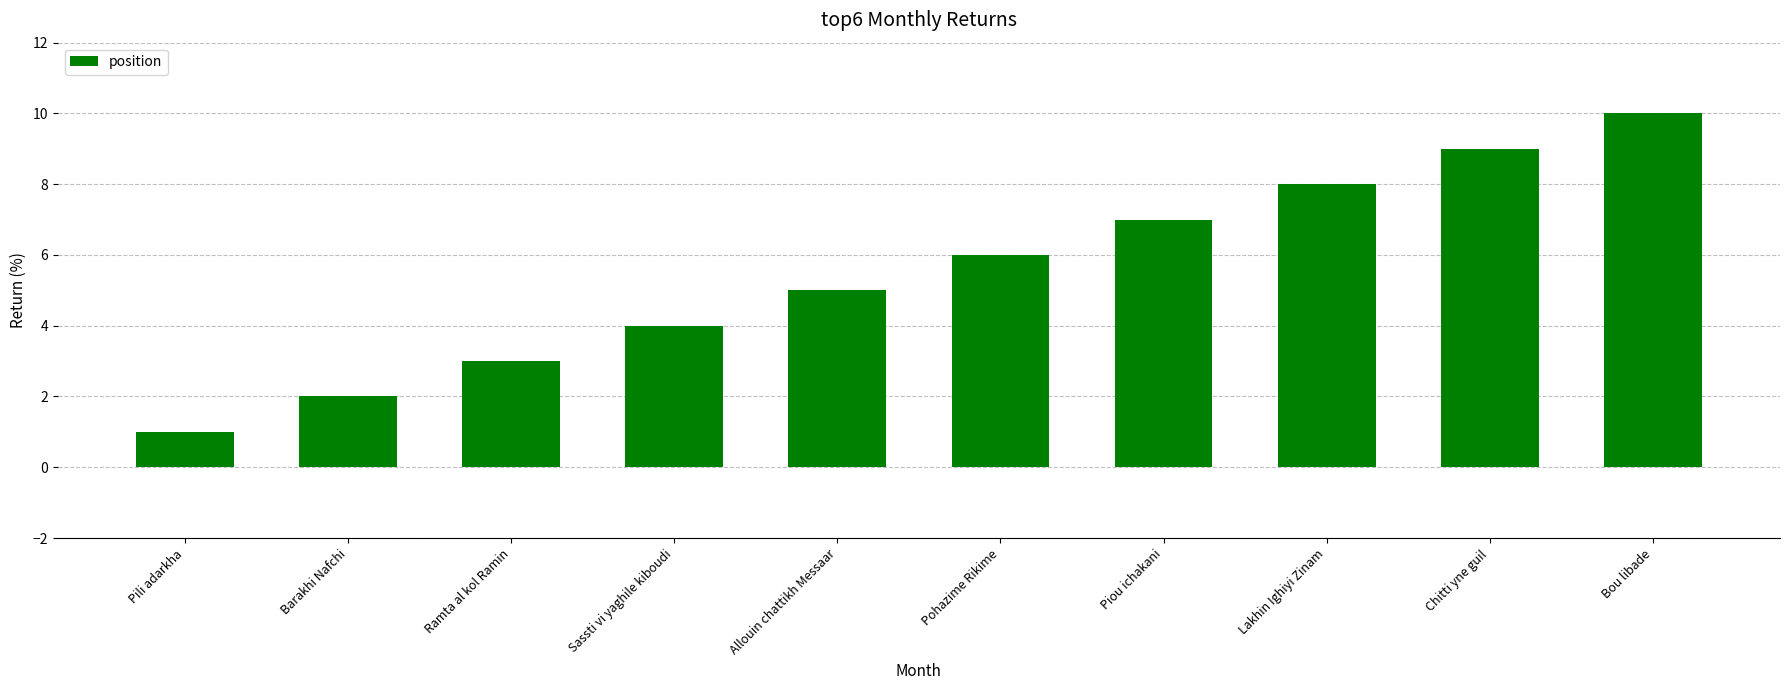

Rank the categories by value from highest to lowest.

Bou libade, Chitti yne guil, Lakhin Ighiyi Zinam, Piou ichakani, Pohazime Rikime, Allouin chattikh Messaar, Sassti vi yaghile kiboudi, Ramta al kol Ramin, Barakhi Nafchi, Pili adarkha